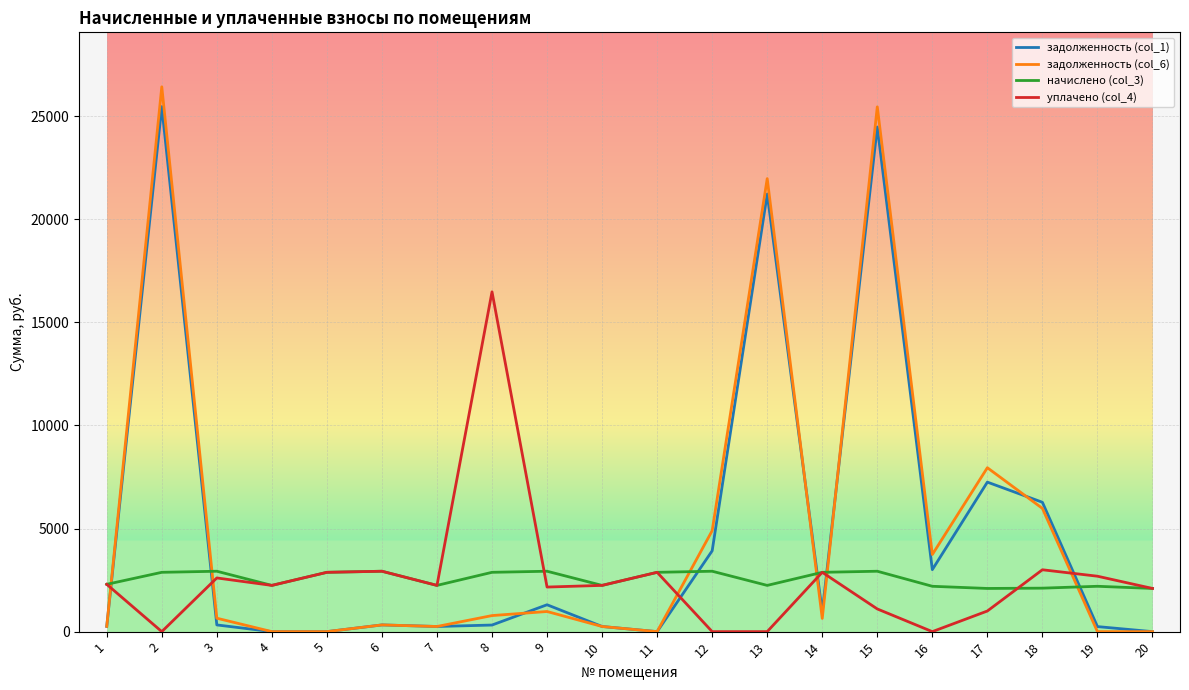

Which series has the largest total across all categories?

задолженность (col_6)